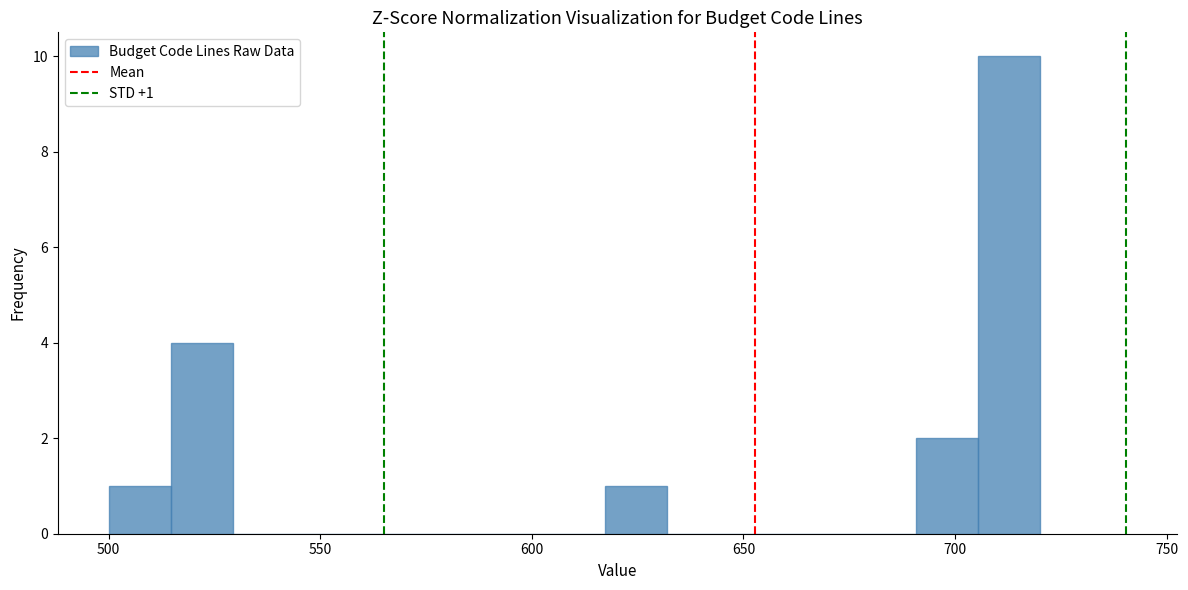

Read against the x-axis, roughly where is the centre of the tallest bar?

715